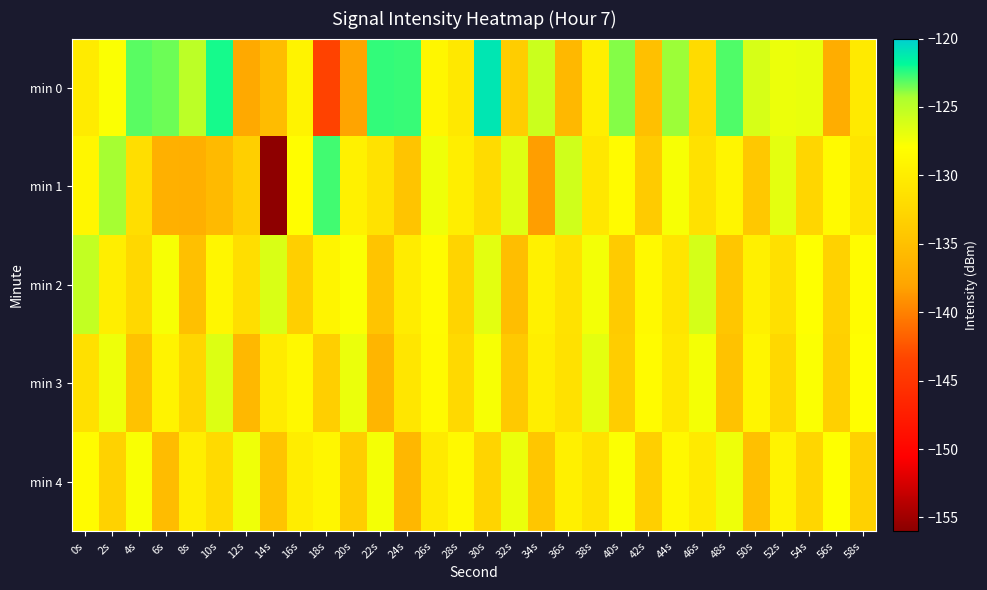

Which series has the largest range (max minus min)?

min 1